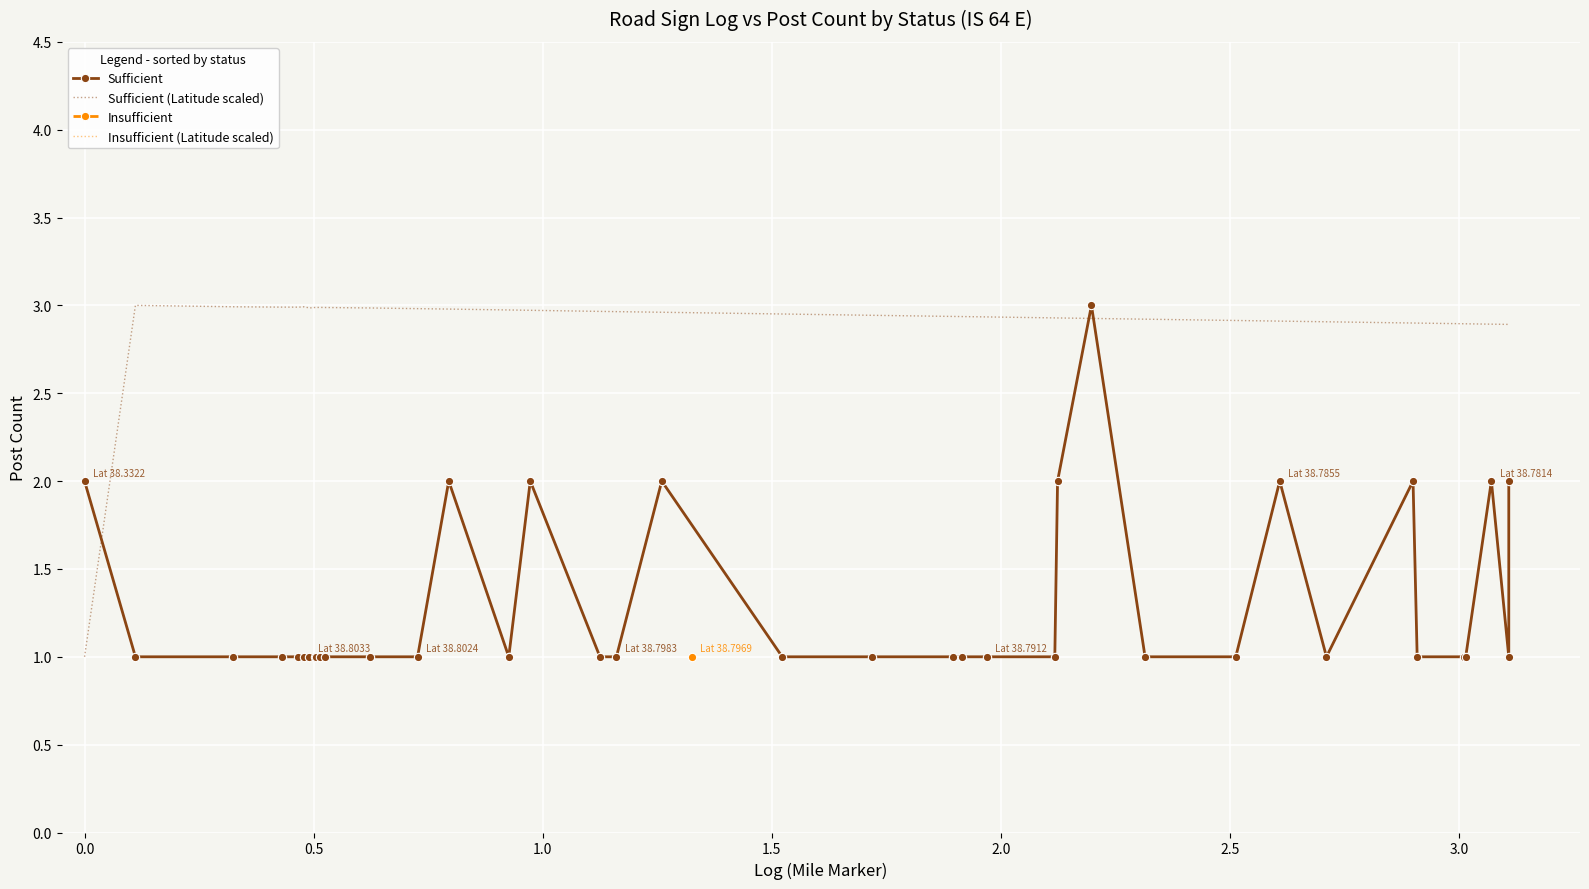

At how many categories does at least one series exceed 2?

38